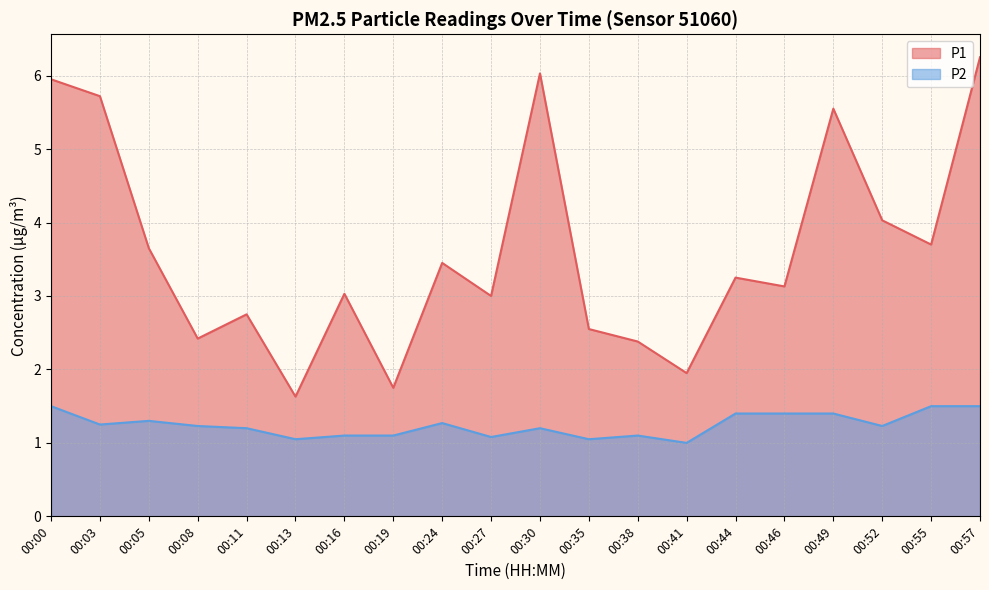

True or false: P1 has a value of 6.2 at 00:57.

True